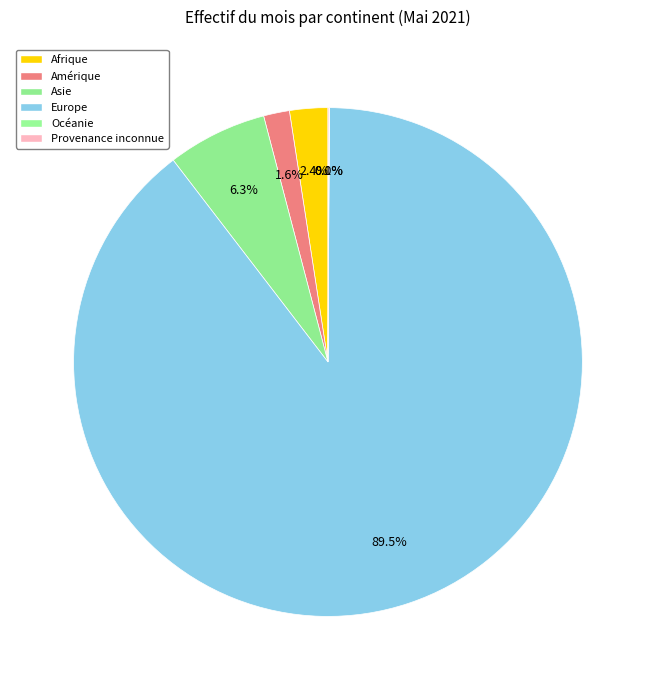

What is the ratio of the value at Afrique to the value at Asie?

0.4